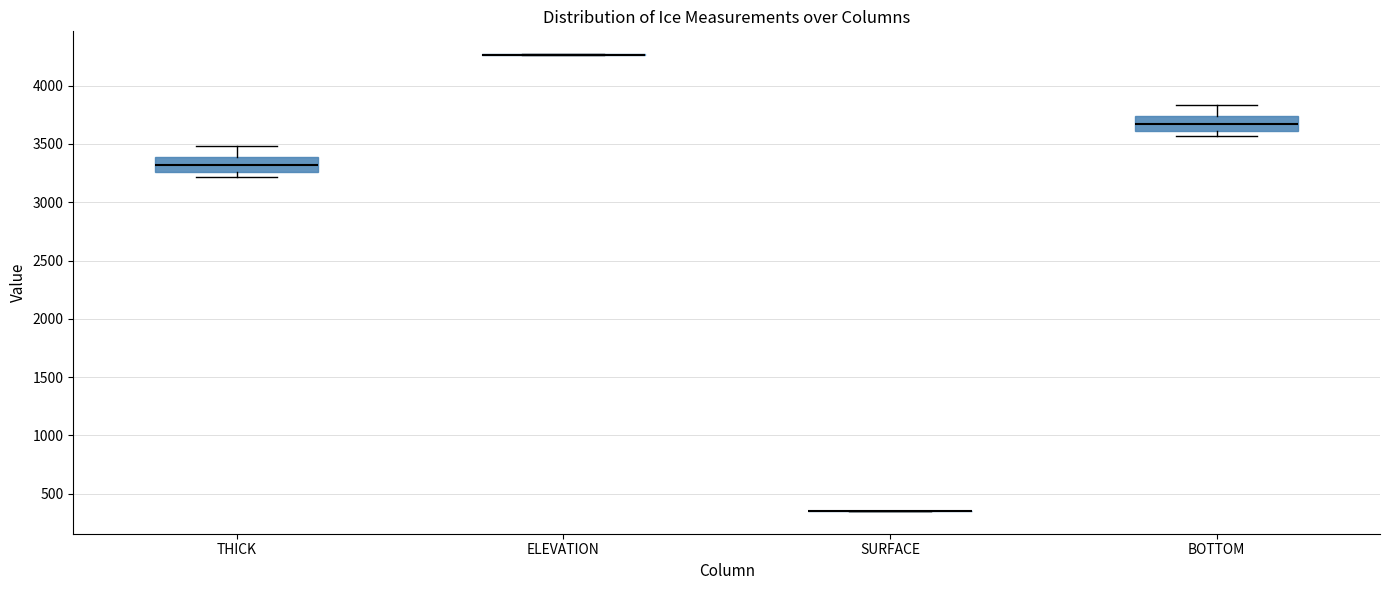

Where is the upper edge of the box for THICK on the y-axis? The values are not printed on the chart, so give them approximately, as read against the axis.

3400